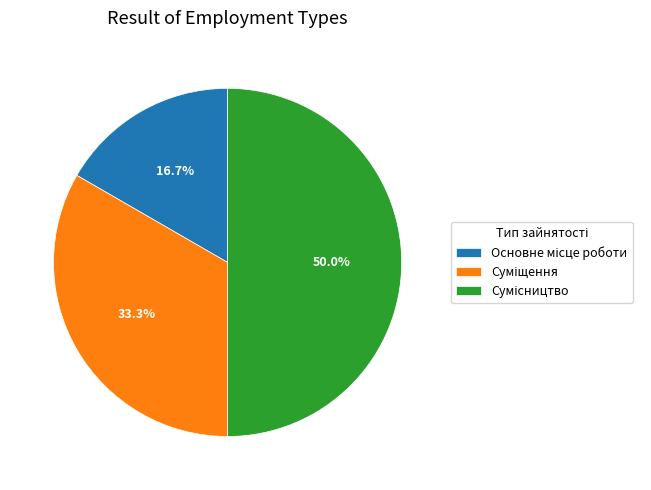

Between Суміщення and Сумісництво, which is larger?

Сумісництво